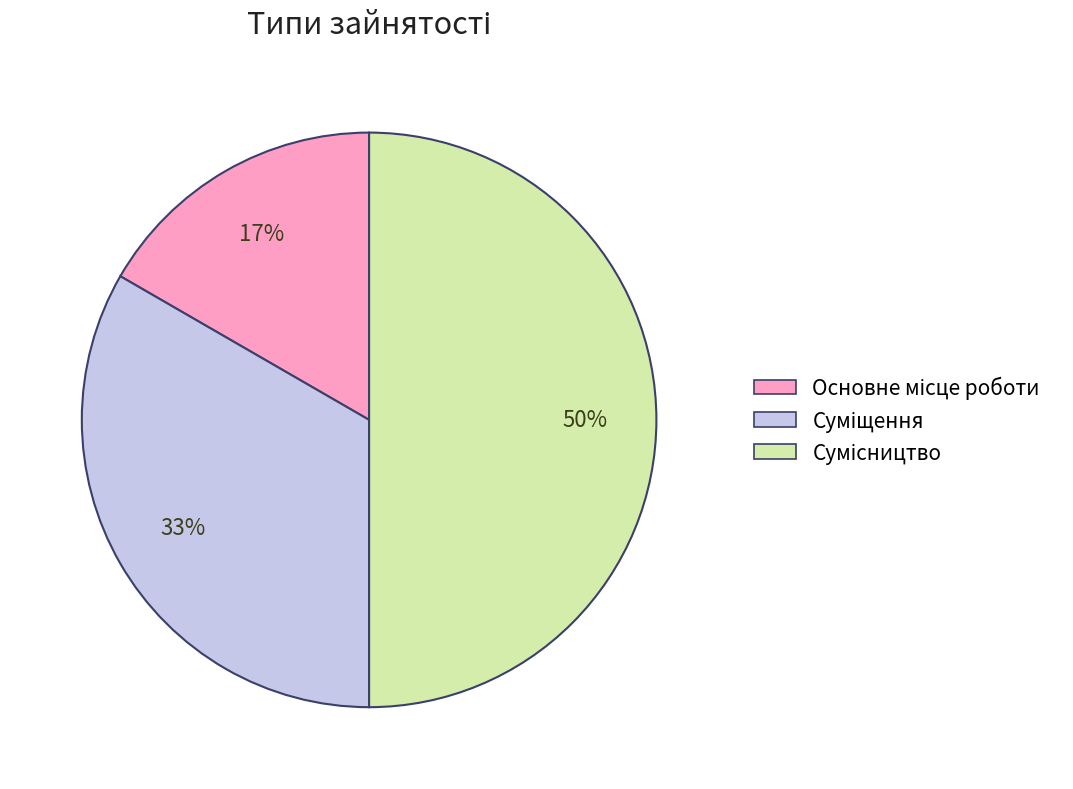

To the nearest percent, what is the average slice percentage?

33%